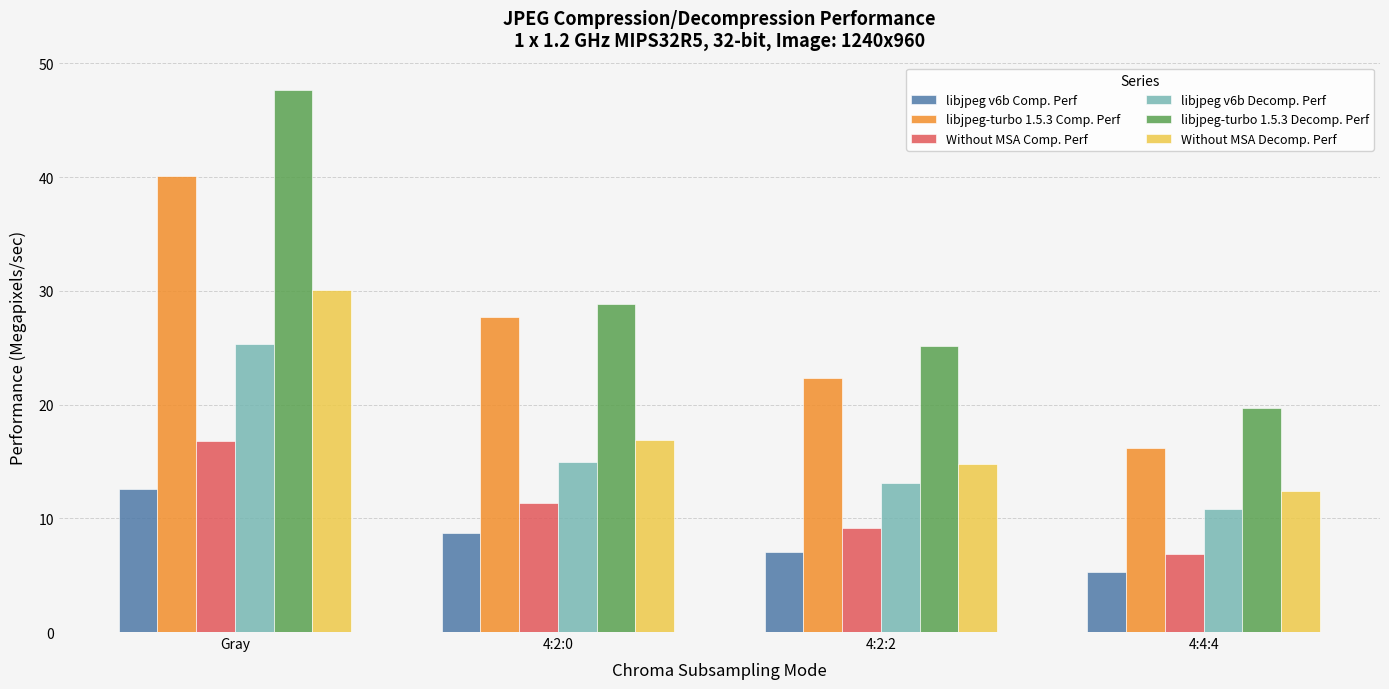

What is the spread (max minus min) of values at 4:2:2?

18.1